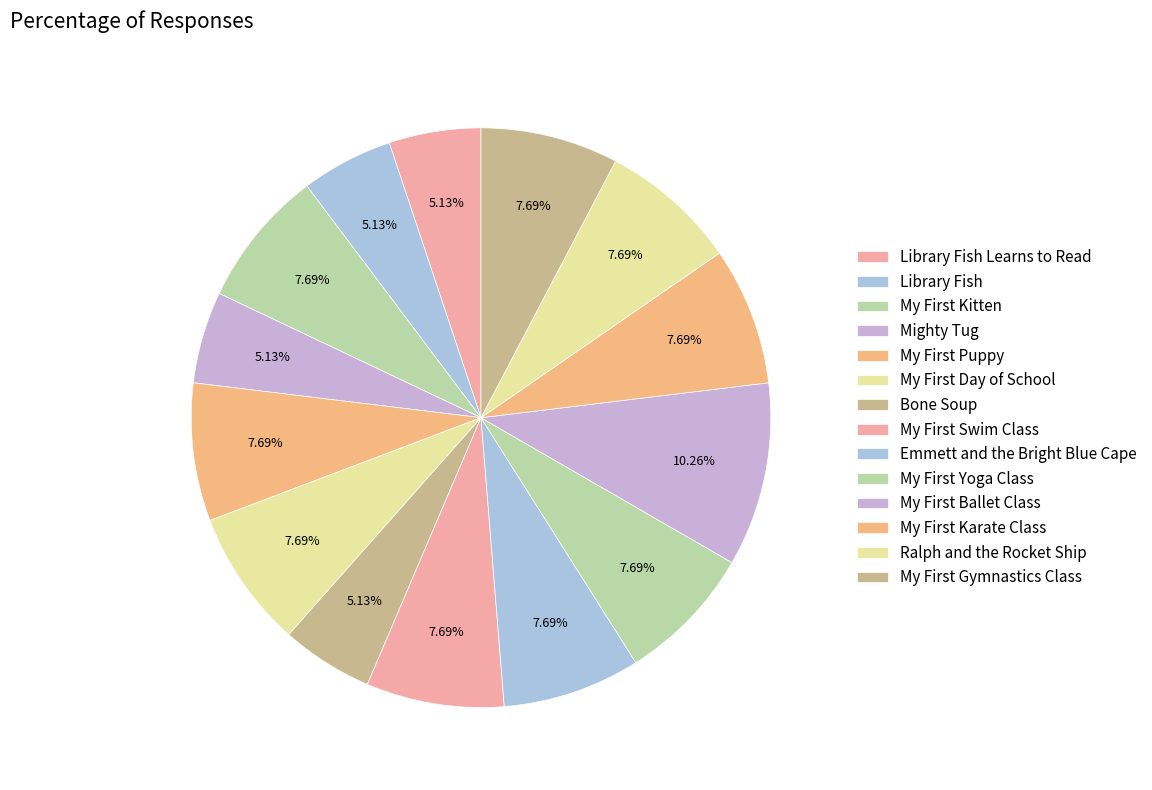

How many segments does this pie chart have?

14